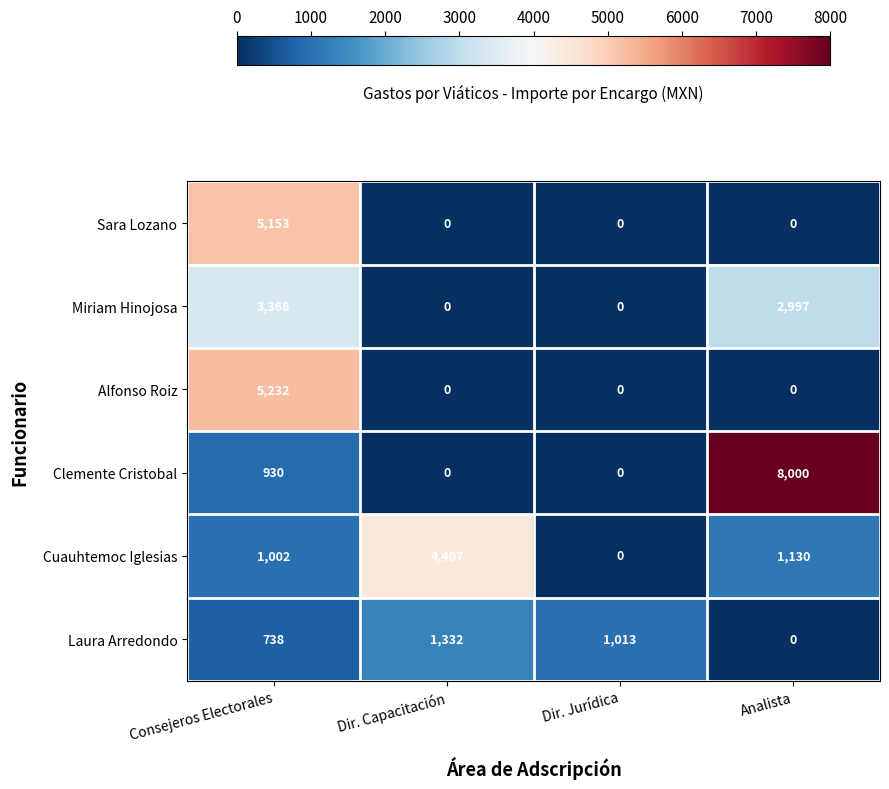

How many data points in Miriam Hinojosa are less than 2997?

2